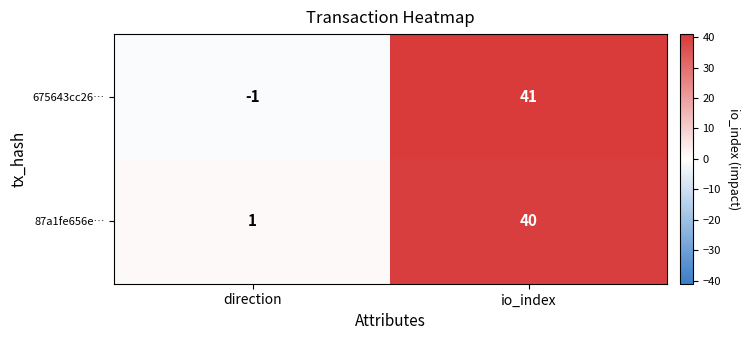

Which series has the largest total across all categories?

87a1fe656e…